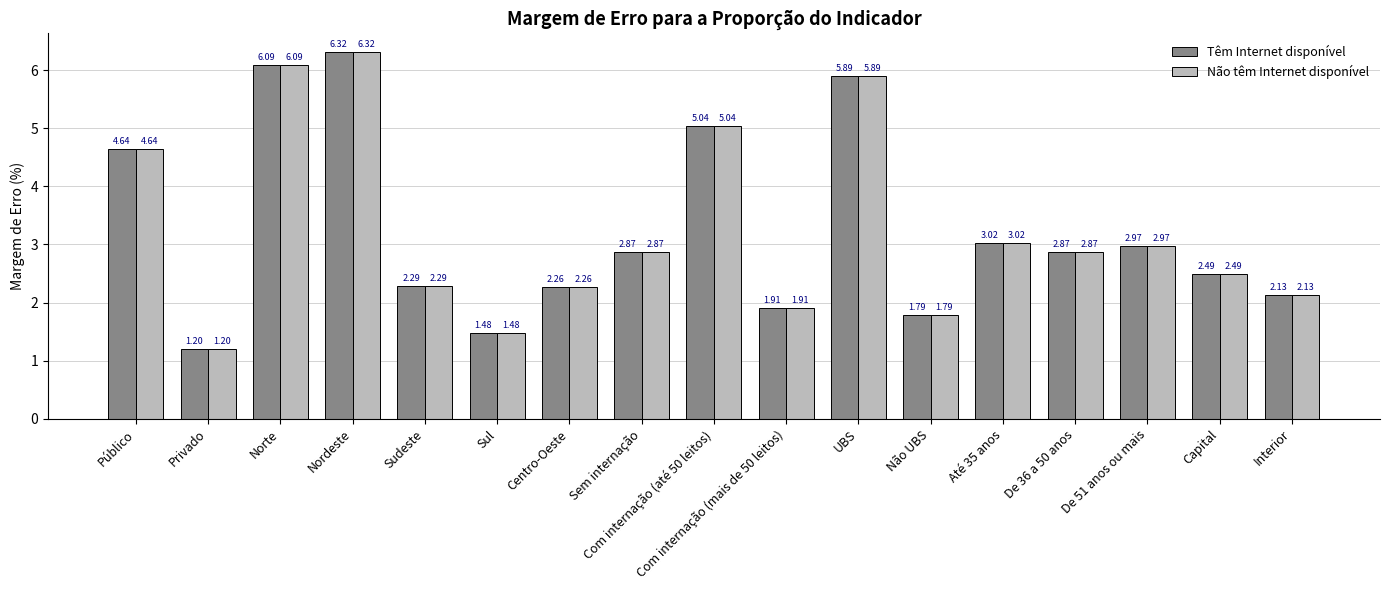

At how many categories does at least one series exceed 4?

5